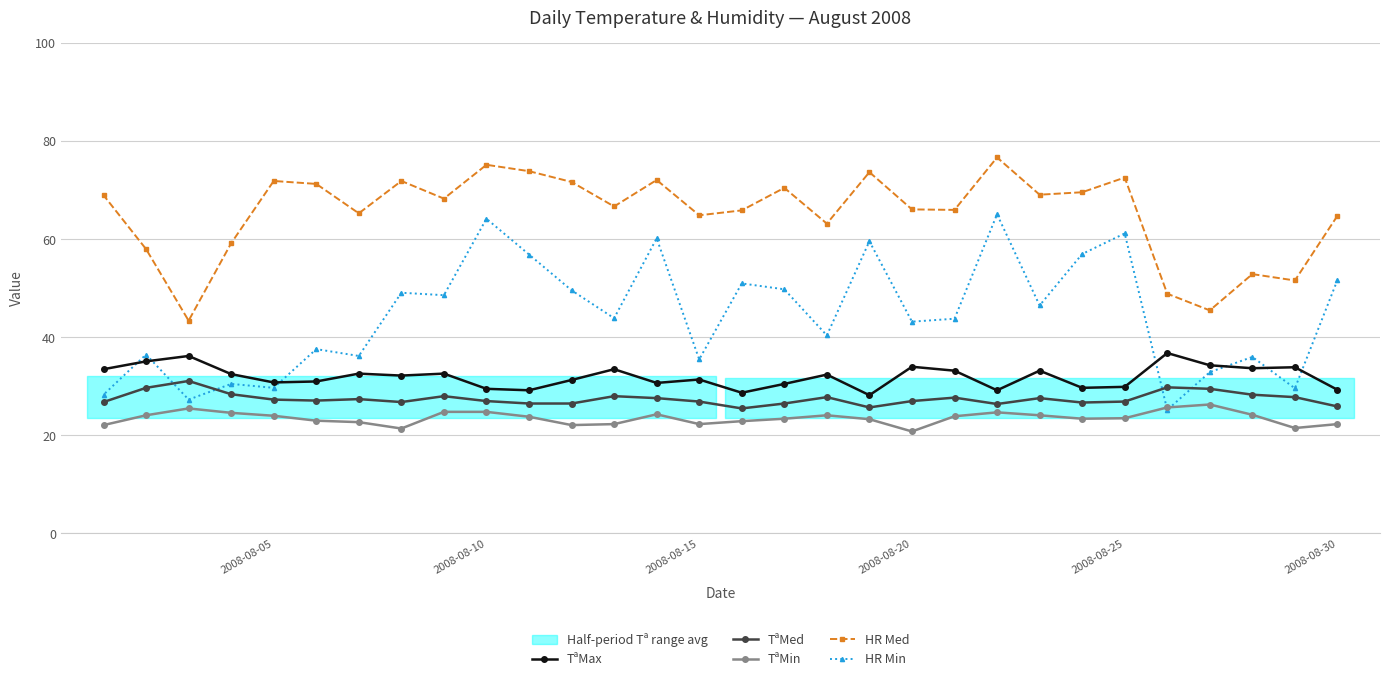

Is it true that TªMax equals 34.0 at 2008-08-20?

True